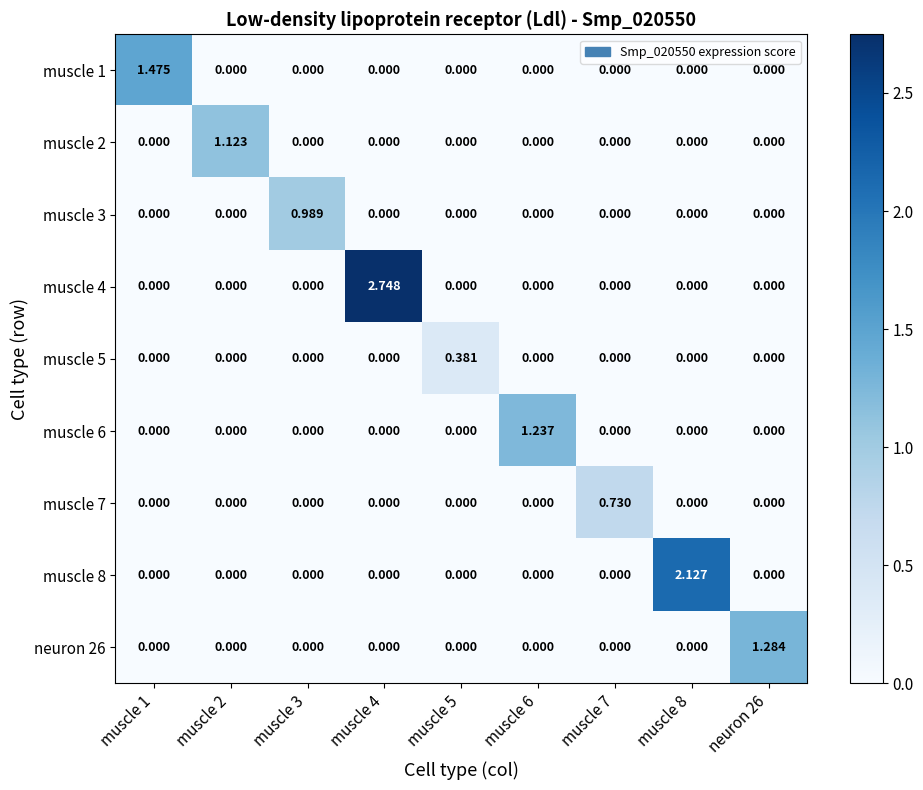

At how many categories does at least one series exceed 2?

2